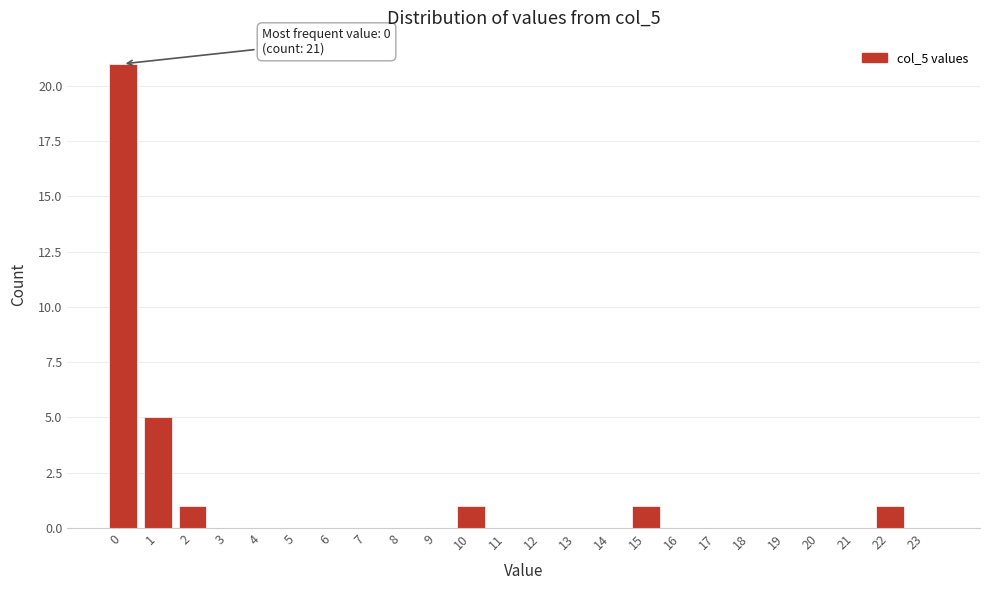

Reading left to right, list all the values displayed in this chart.

0=21	1=5	2=1	3=0	4=0	5=0	6=0	7=0	8=0	9=0	10=1	11=0	12=0	13=0	14=0	15=1	16=0	17=0	18=0	19=0	20=0	21=0	22=1	23=0